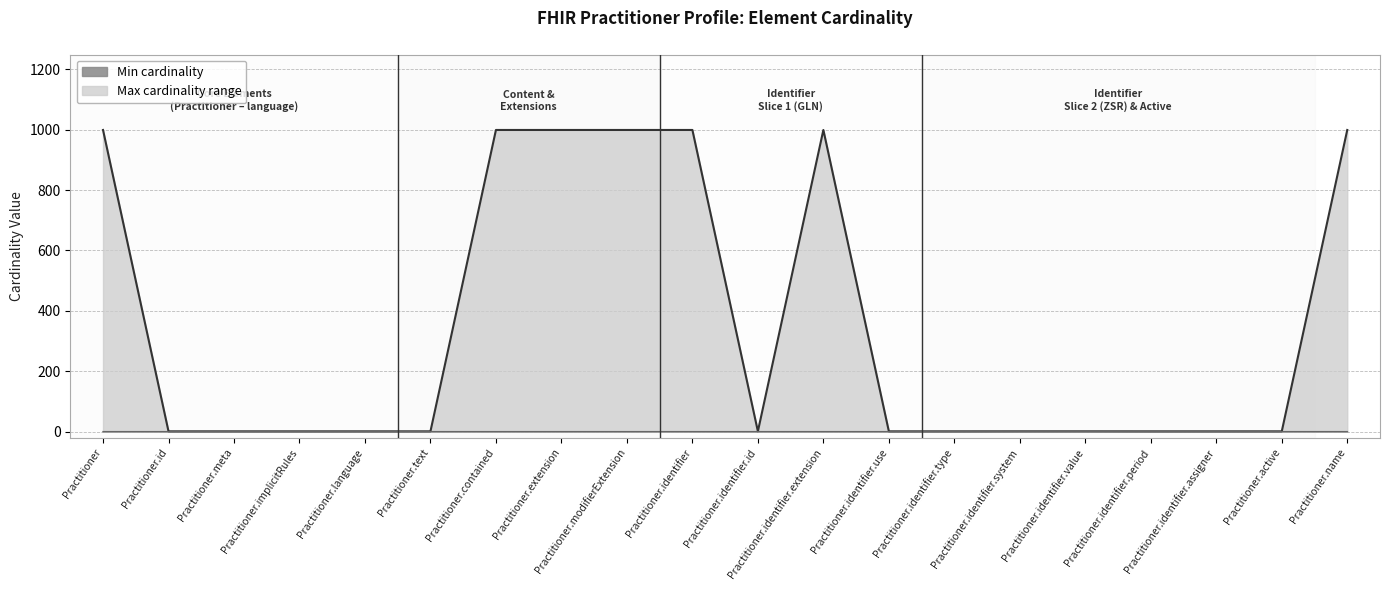

Is the value of Min at Practitioner.identifier.id greater than the value of Max_numeric at Practitioner.identifier?

No